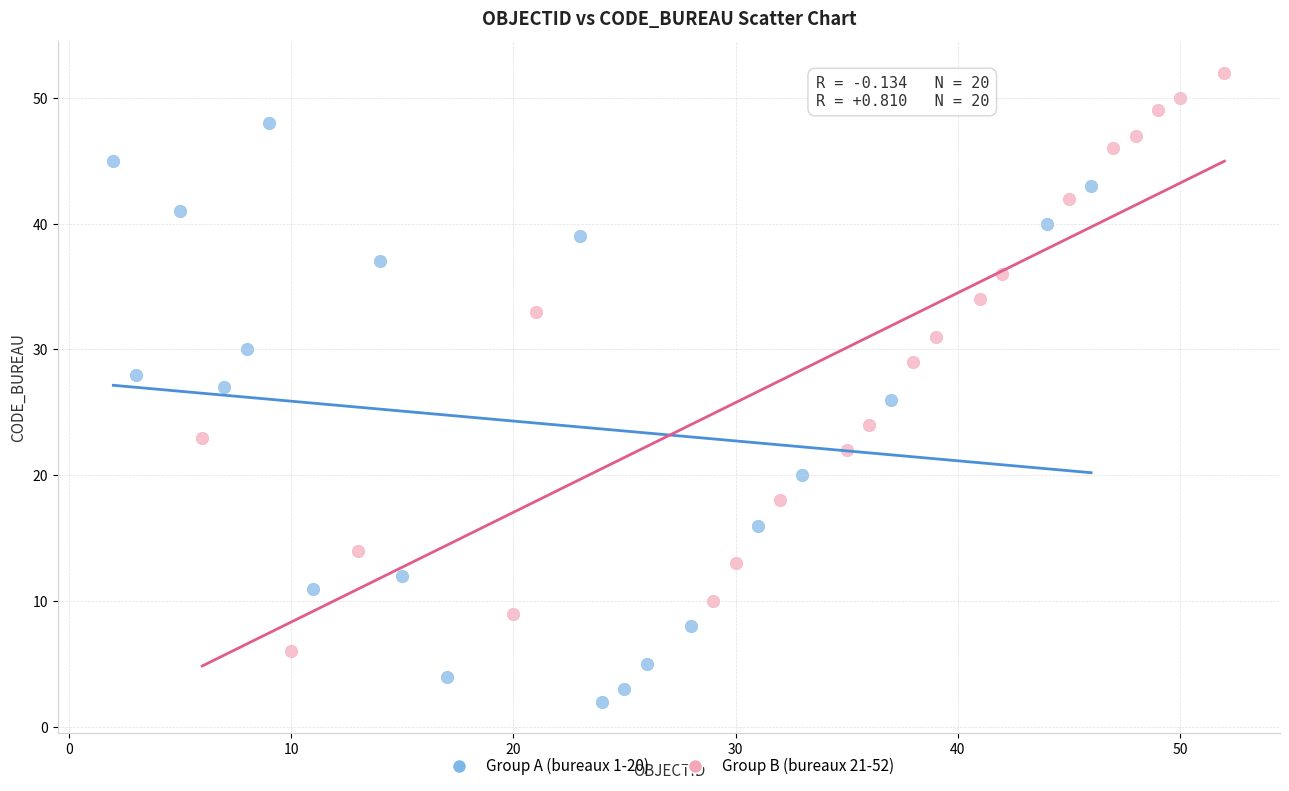

Which series reaches the maximum Y coordinate?

Group B (bureaux 21-52)